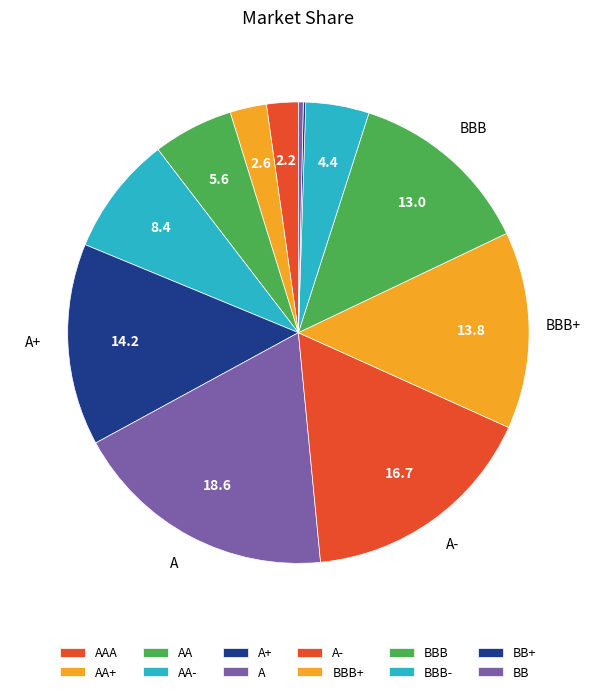

Do AA- and AAA together represent more than half of the pie?

No